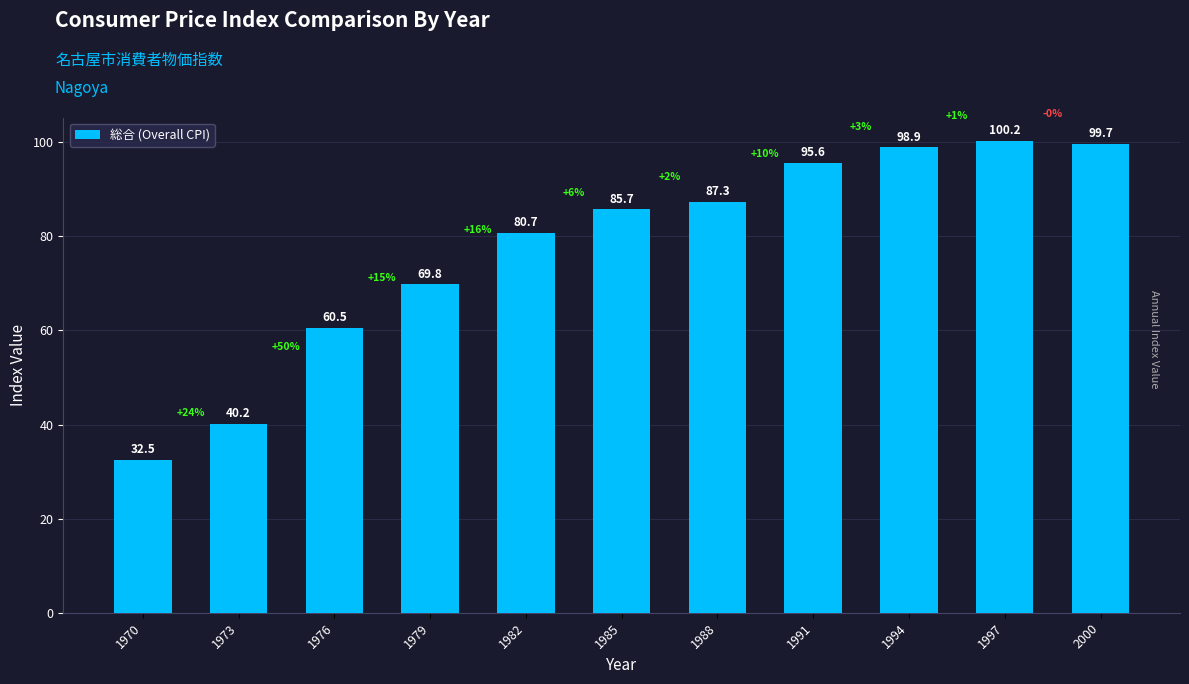

Count the number of data series in this chart.

1